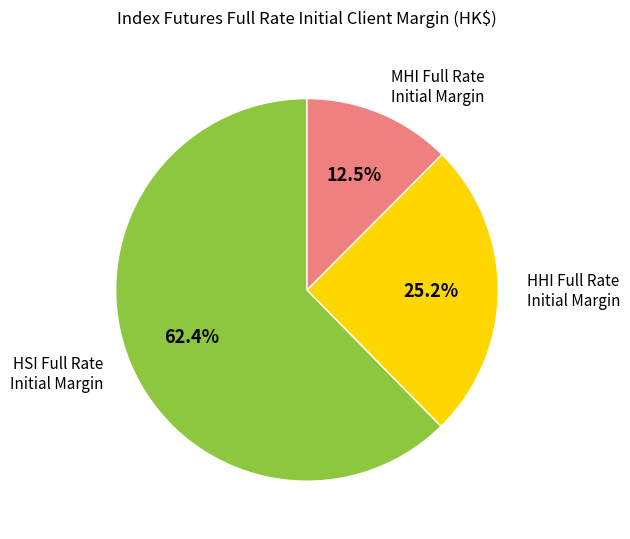

Between MHI and HHI, which is larger?

HHI